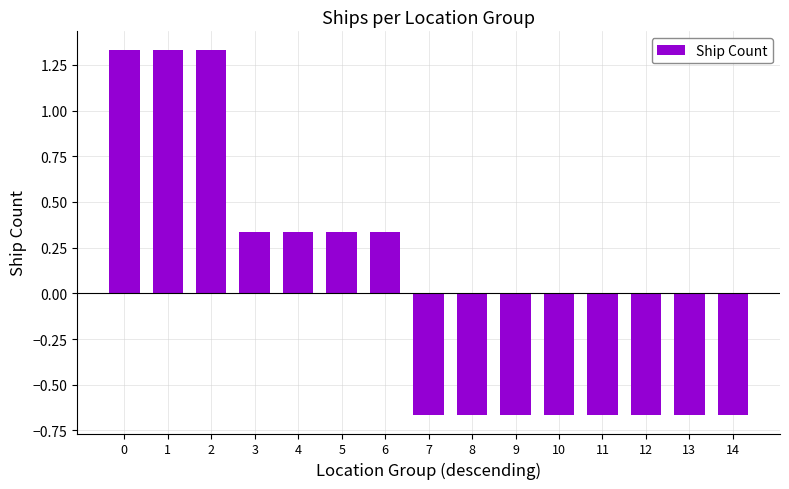

Which has a higher value, 10 or 3?

3